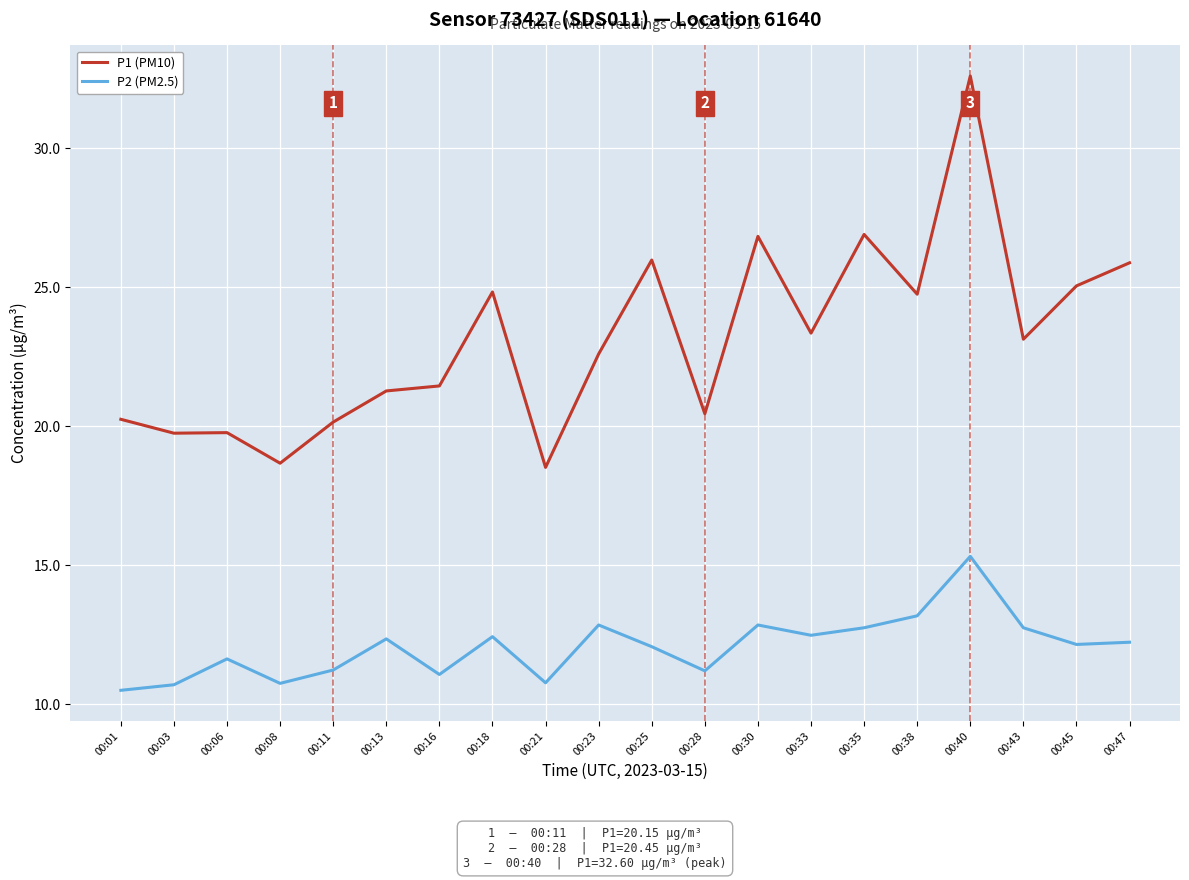

True or false: P2 (PM2.5) and P1 (PM10) cross at least once.

False